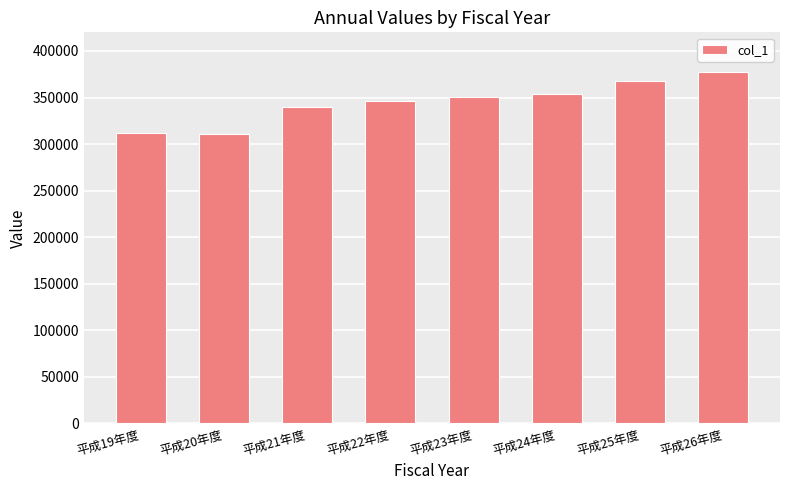

What is the ratio of the value at 平成21年度 to the value at 平成24年度?

1.0